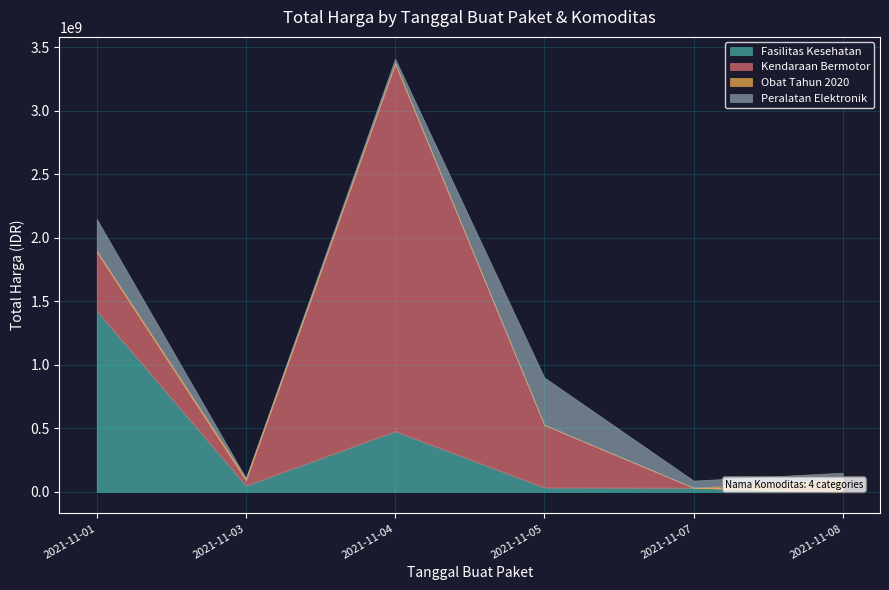

Is it true that Peralatan Elektronik equals 1002410 at 2021-11-03?

False